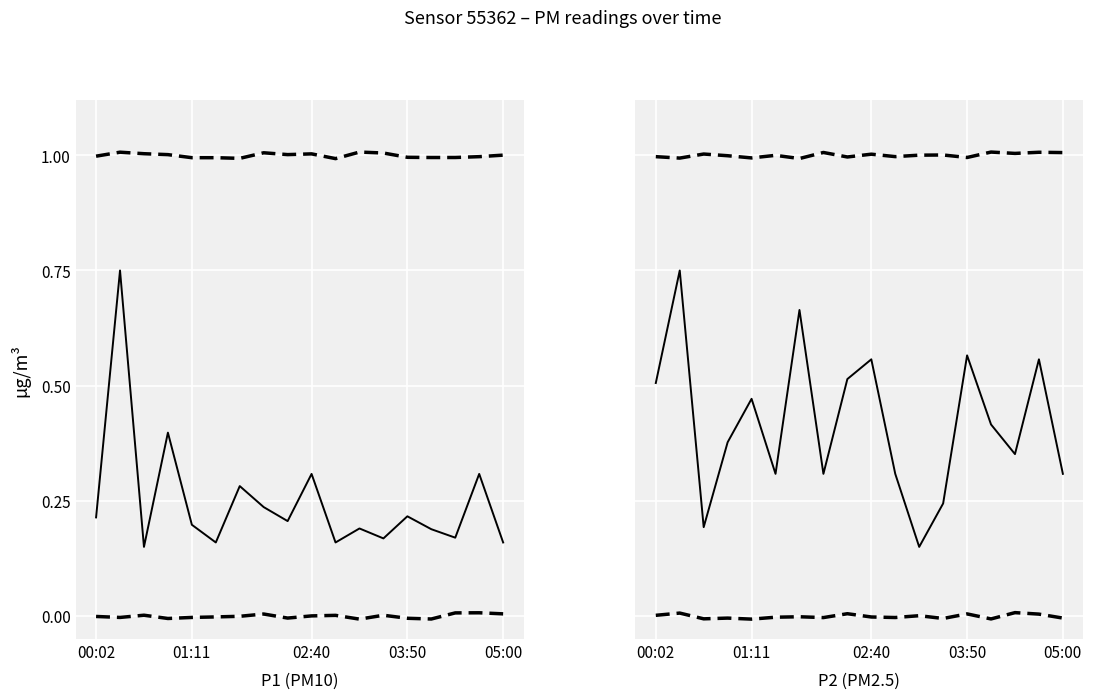

What is the greatest value displayed?

0.8